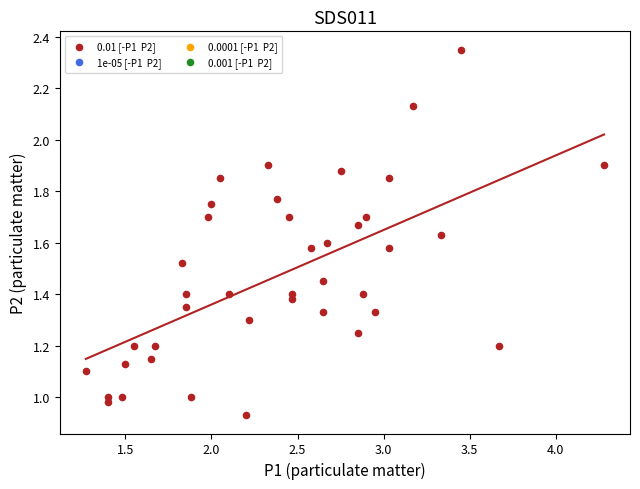

What is the range of X values (max minus min)?

3.0